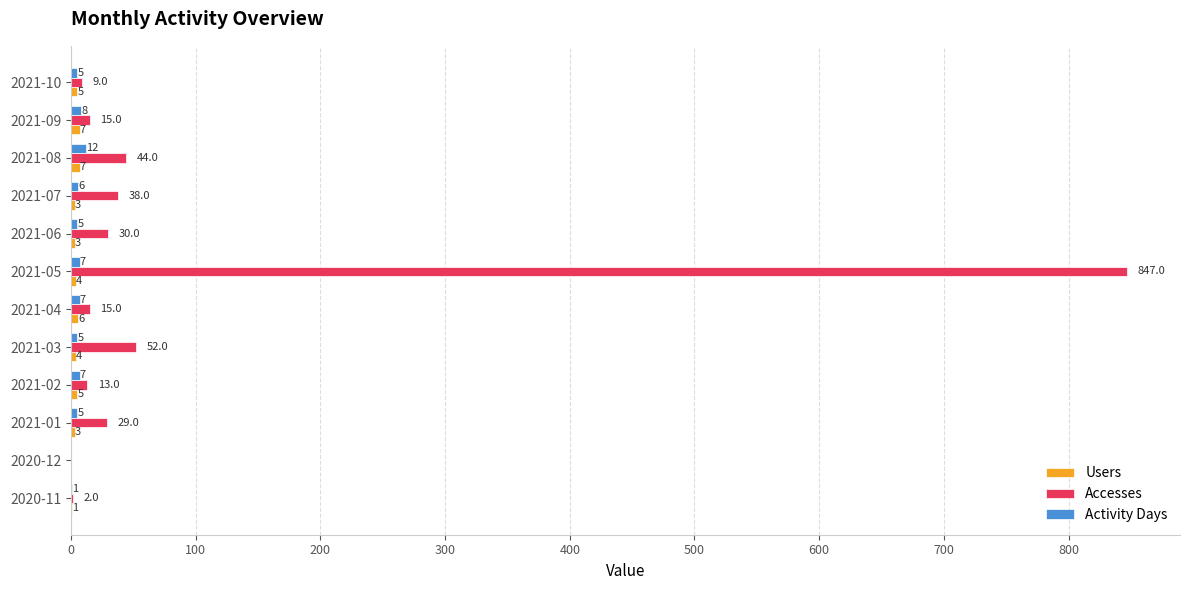

What is the sum of all Activity Days values?

68